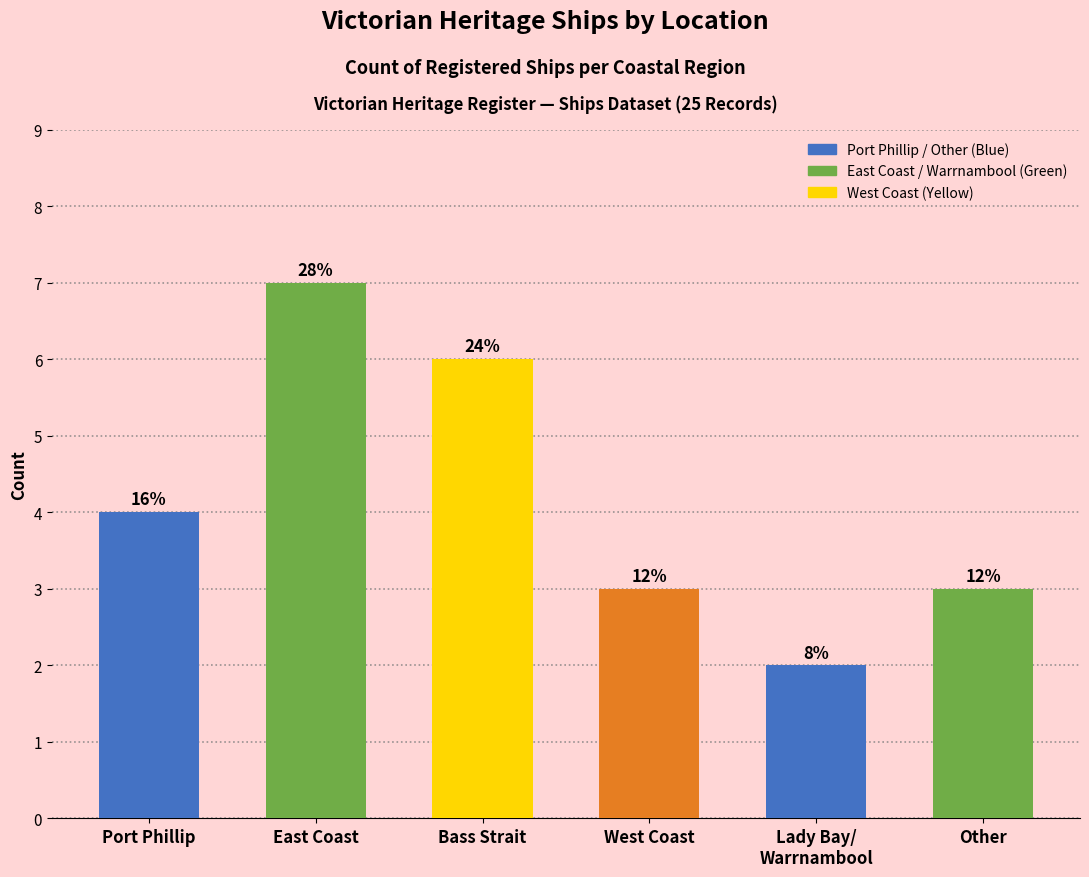

List the labels in order of value, largest first.

East Coast, Bass Strait, Port Phillip, West Coast, Other, Lady Bay/
Warrnambool